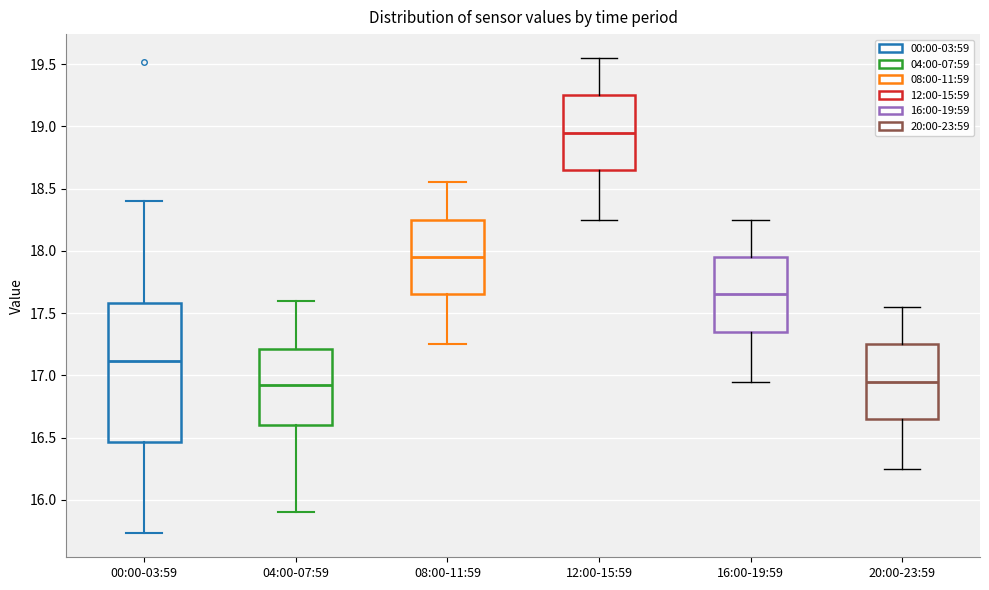

Where is the upper edge of the box for 04:00-07:59 on the y-axis? The values are not printed on the chart, so give them approximately, as read against the axis.

17.20